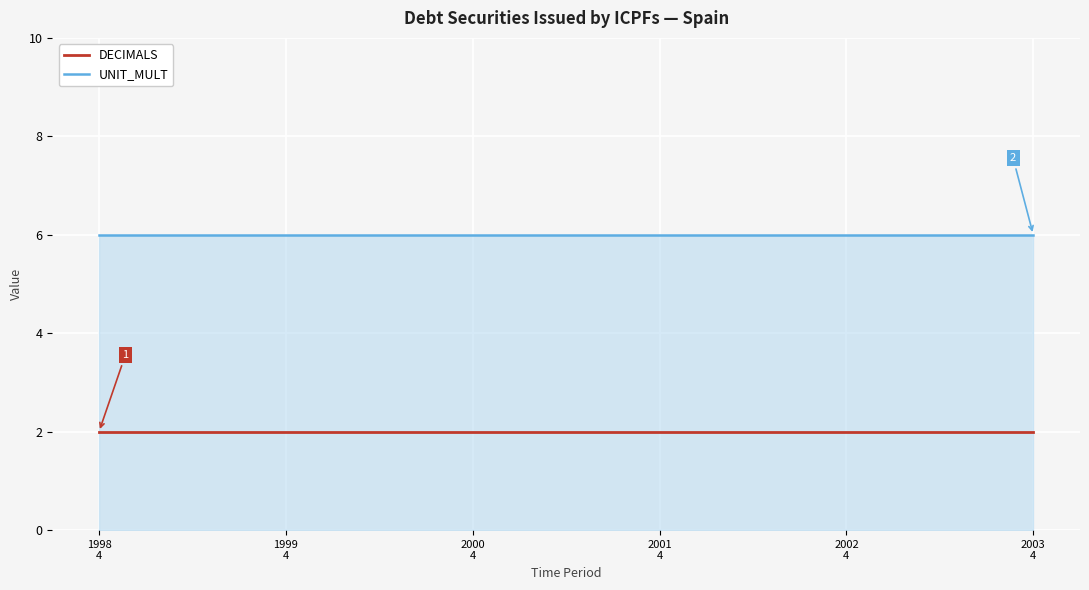

True or false: UNIT_MULT and DECIMALS intersect in this chart.

False